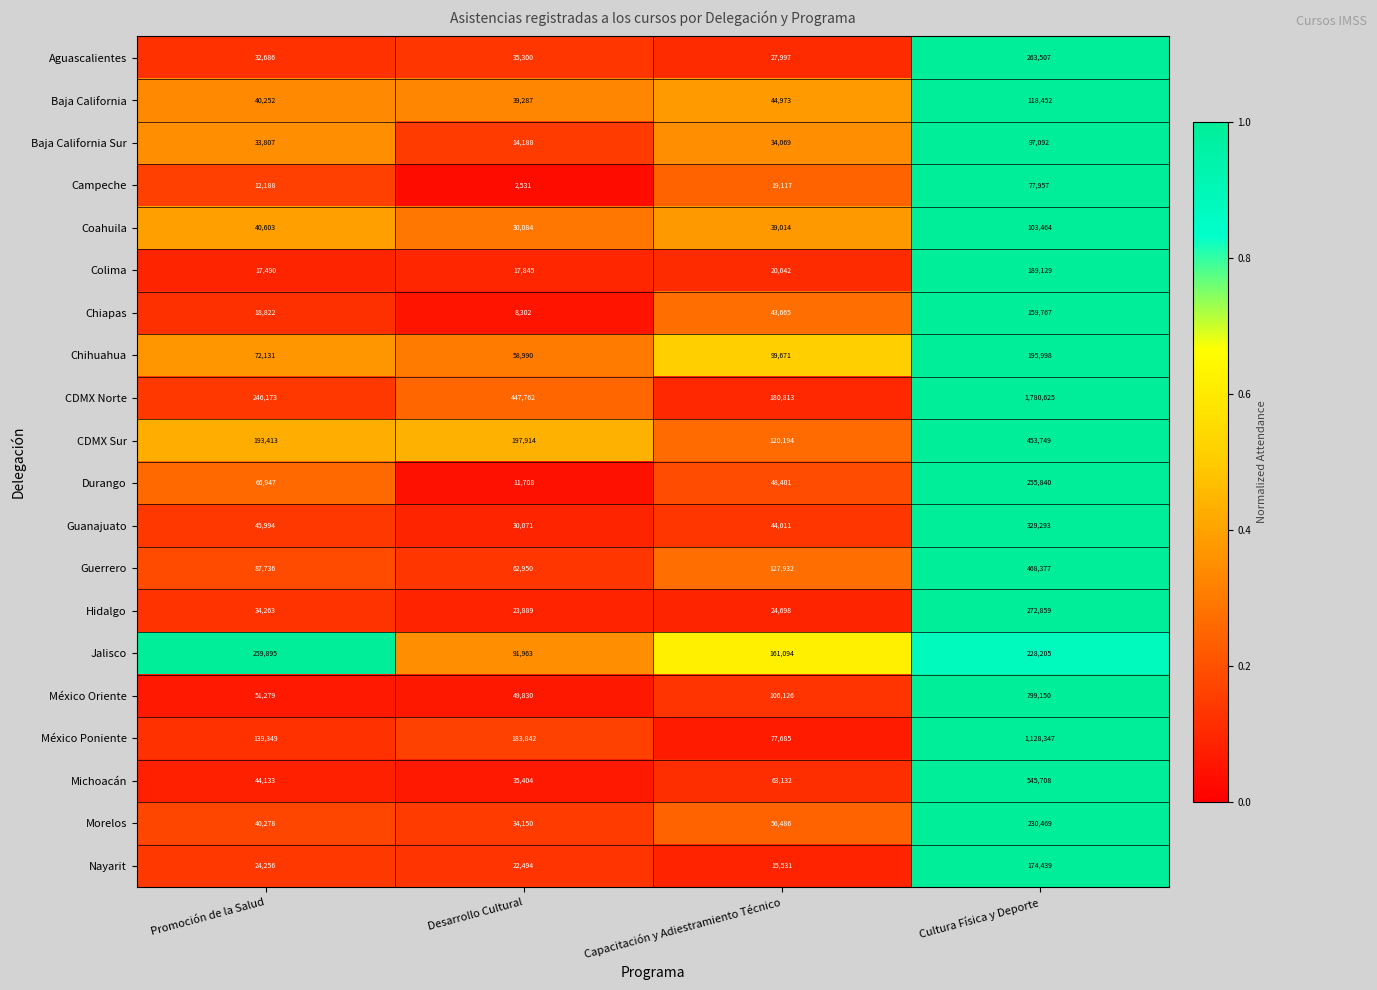

List the series in order of their peak value, lowest first.

Campeche, Baja California Sur, Coahuila, Baja California, Chiapas, Nayarit, Colima, Chihuahua, Morelos, Durango, Jalisco, Aguascalientes, Hidalgo, Guanajuato, CDMX Sur, Guerrero, Michoacán, México Oriente, México Poniente, CDMX Norte